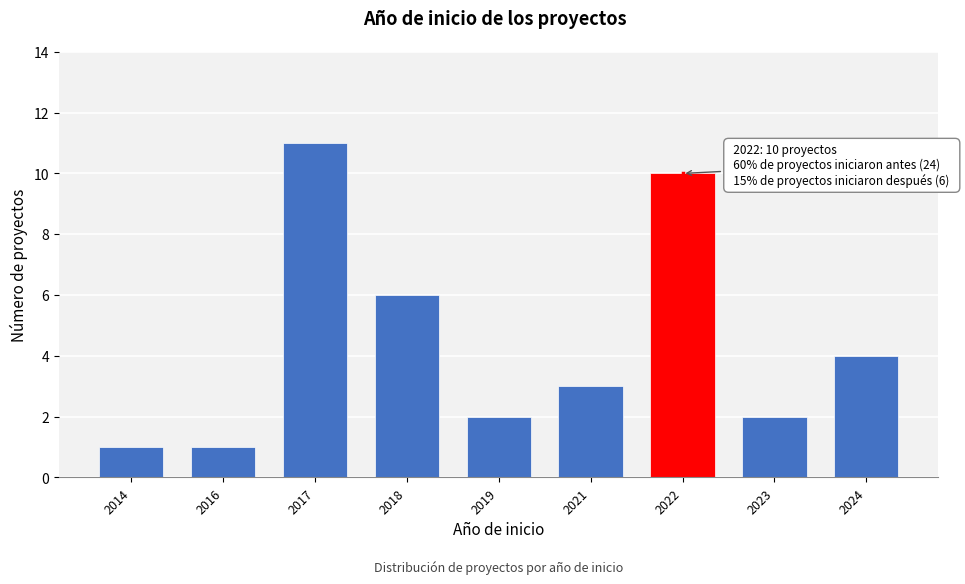

Reading left to right, list all the values displayed in this chart.

2014=1	2016=1	2017=11	2018=6	2019=2	2021=3	2022=10	2023=2	2024=4